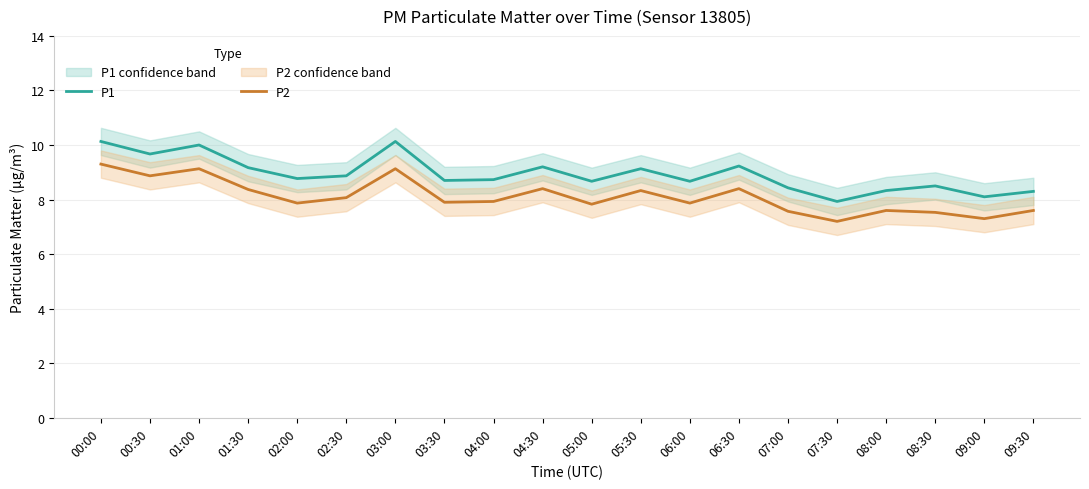

What is the label of the 3rd point from the right?

08:30